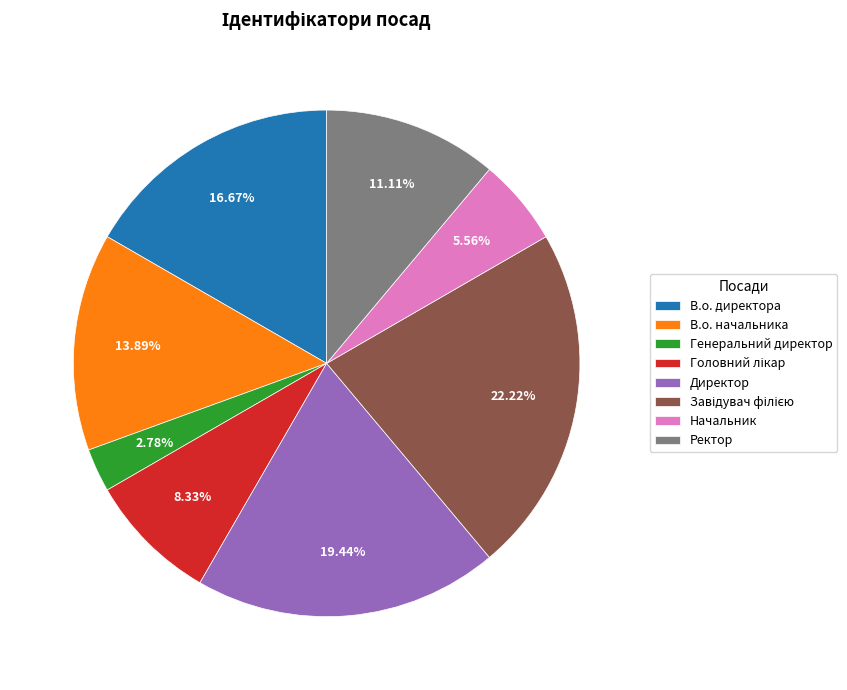

To the nearest percent, what percentage of the pie is В.о. начальника?

14%